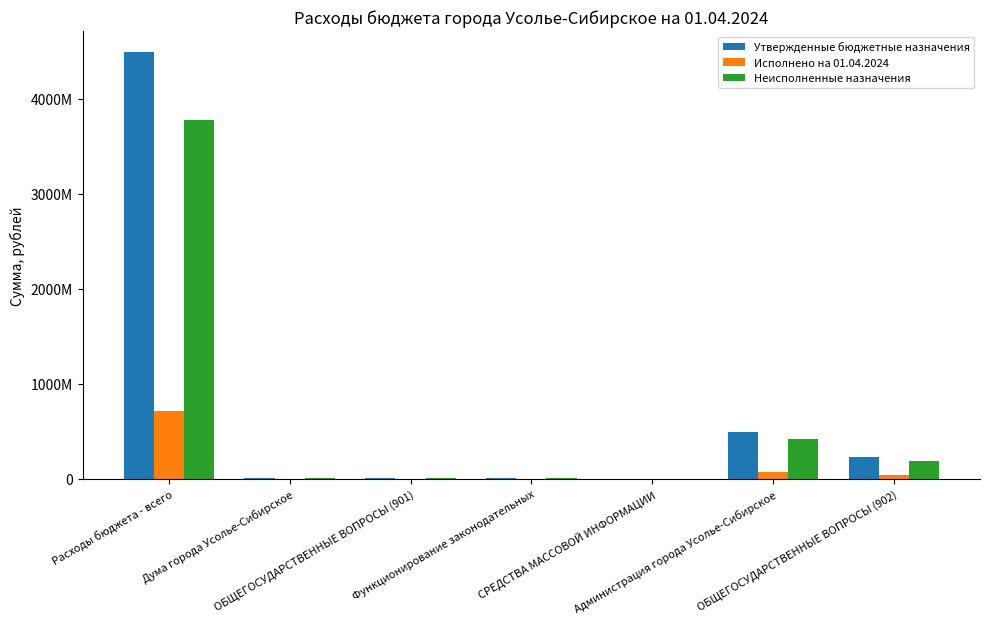

What are all the series names shown in the legend?

Утвержденные бюджетные назначения, Исполнено на 01.04.2024, Неисполненные назначения